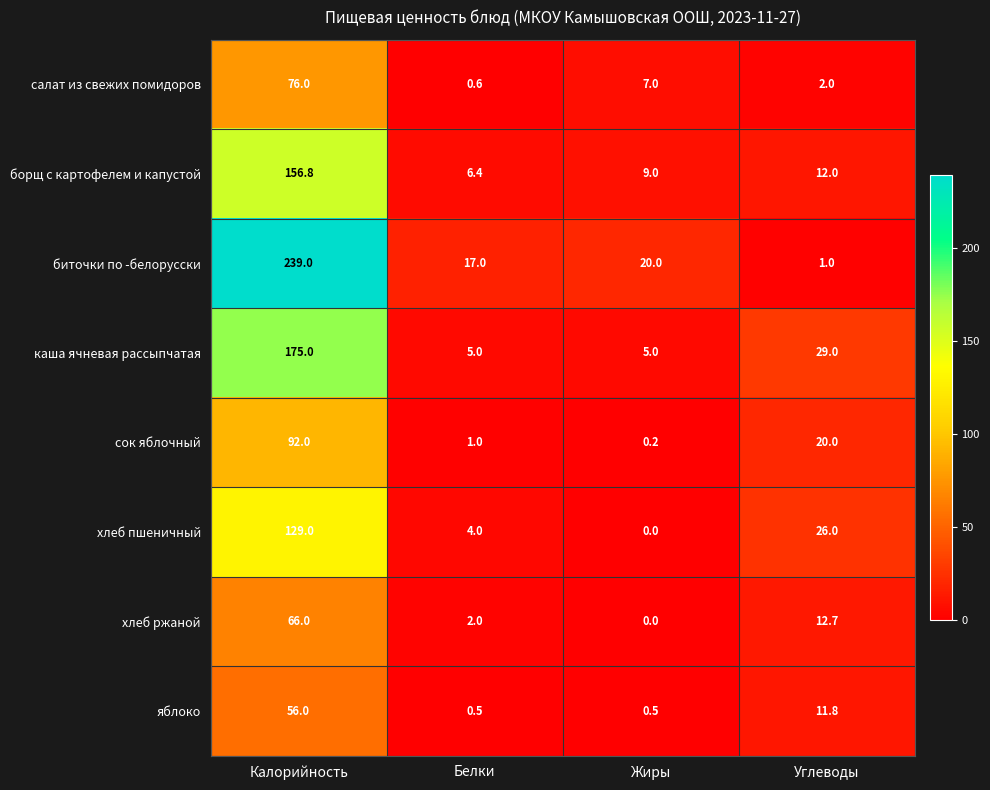

What is the spread (max minus min) of values at Углеводы?

28.0